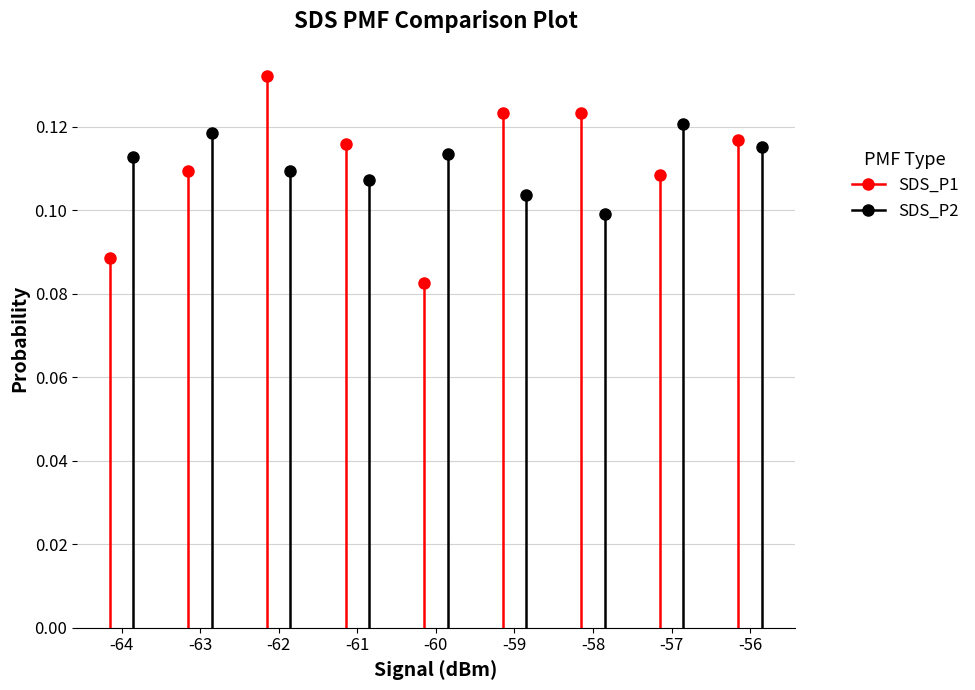

Which series has the largest range (max minus min)?

SDS_P1